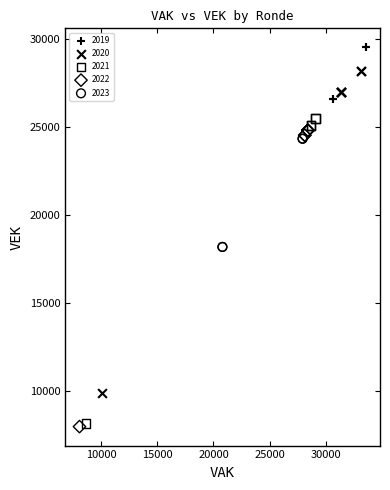

What are all the series names shown in the legend?

2019, 2020, 2021, 2022, 2023